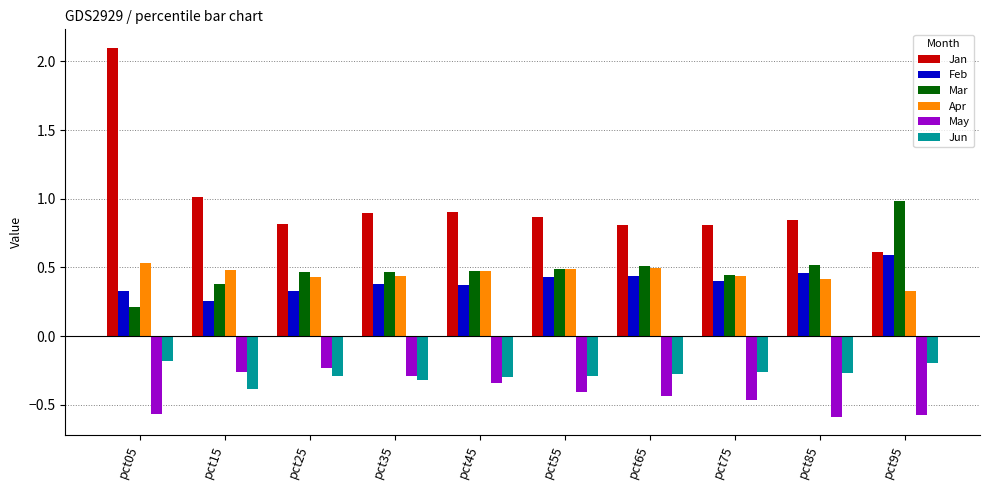

At which label does Jun reach its minimum?

pct15